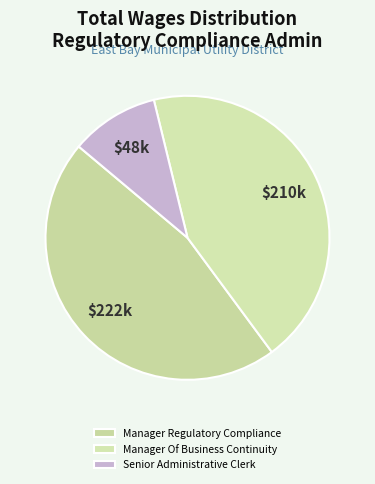

Which slice is the smallest?

Senior Administrative Clerk